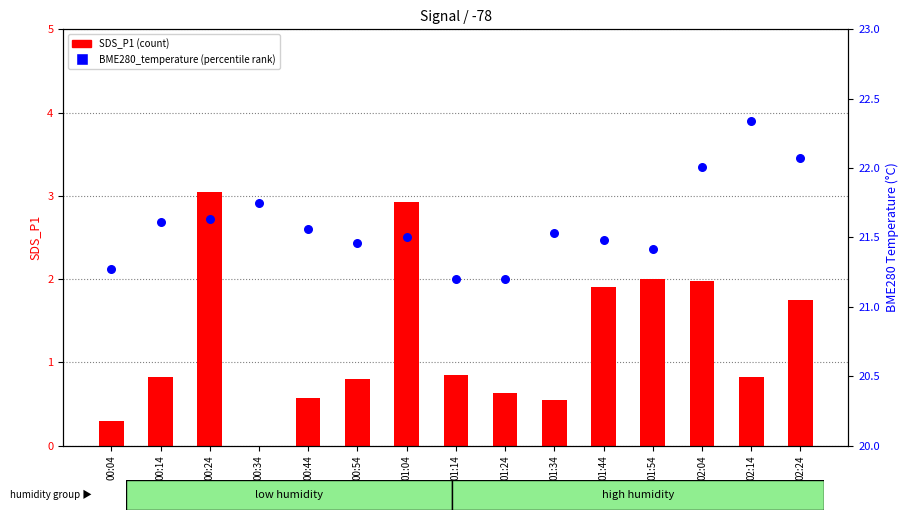

What is the total value across all series at 01:44?

23.4